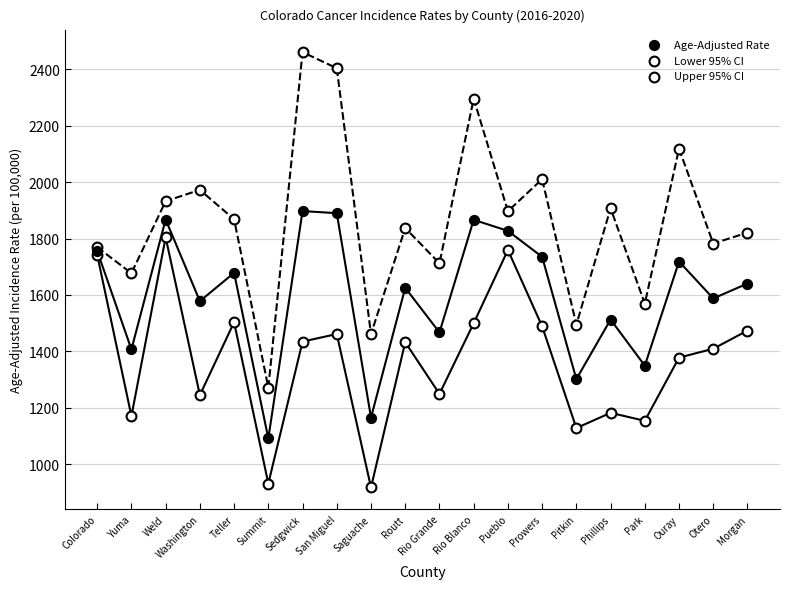

Which series contains the lowest Y value?

Lower 95% CI